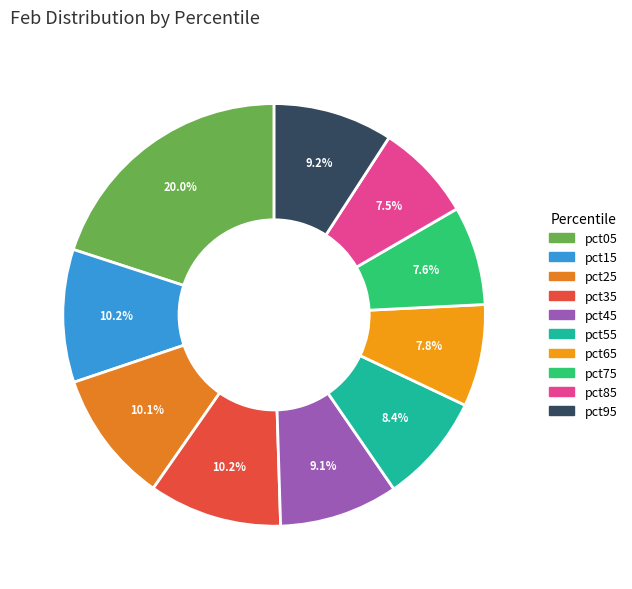

Combined, do pct25 and pct75 account for over 50%?

No